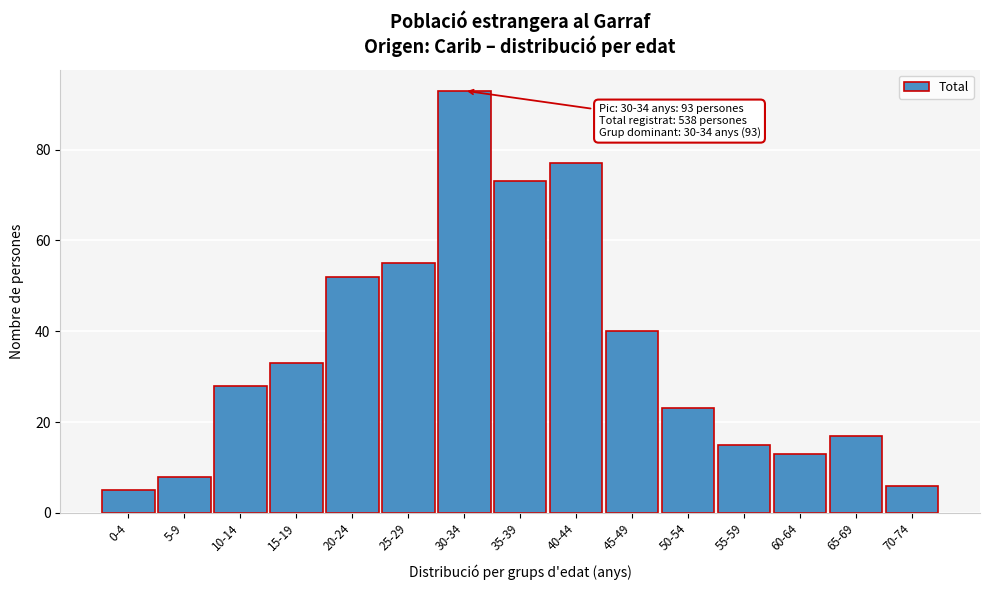

Reading right to left, what are all the values shown in this chart?

70-74=6	65-69=17	60-64=13	55-59=15	50-54=23	45-49=40	40-44=77	35-39=73	30-34=93	25-29=55	20-24=52	15-19=33	10-14=28	5-9=8	0-4=5